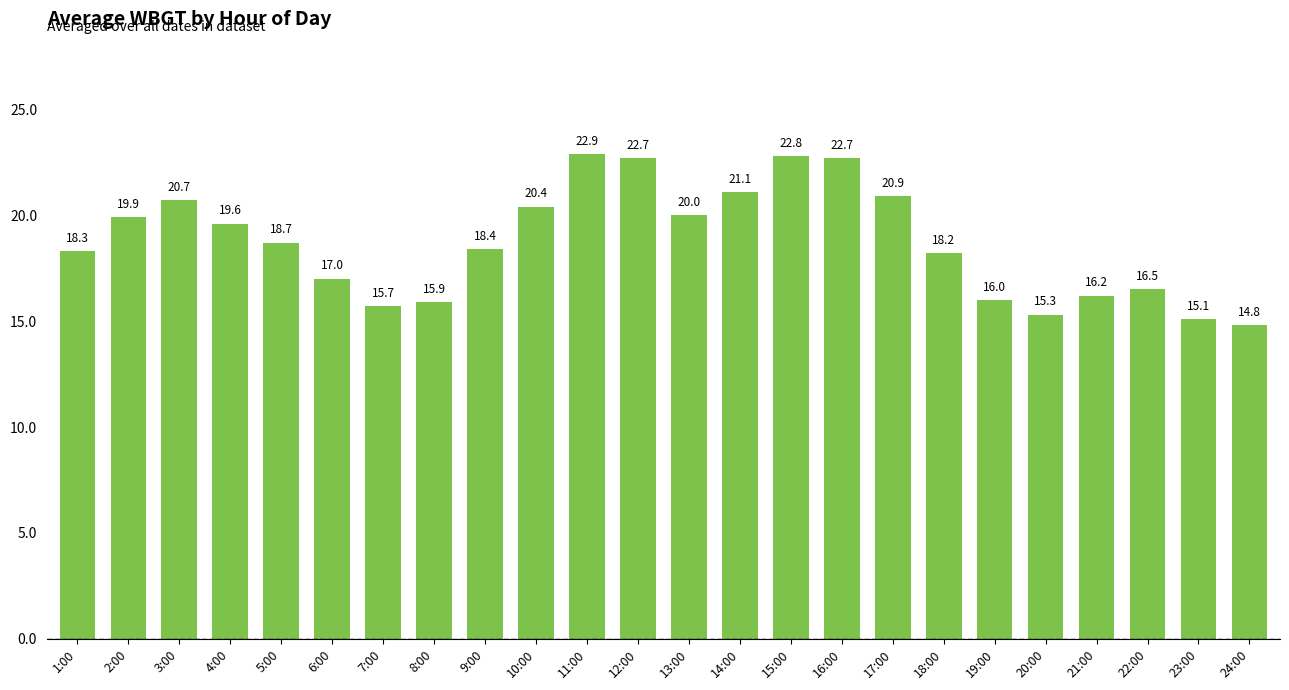

What is the difference between the maximum and minimum values?

8.1